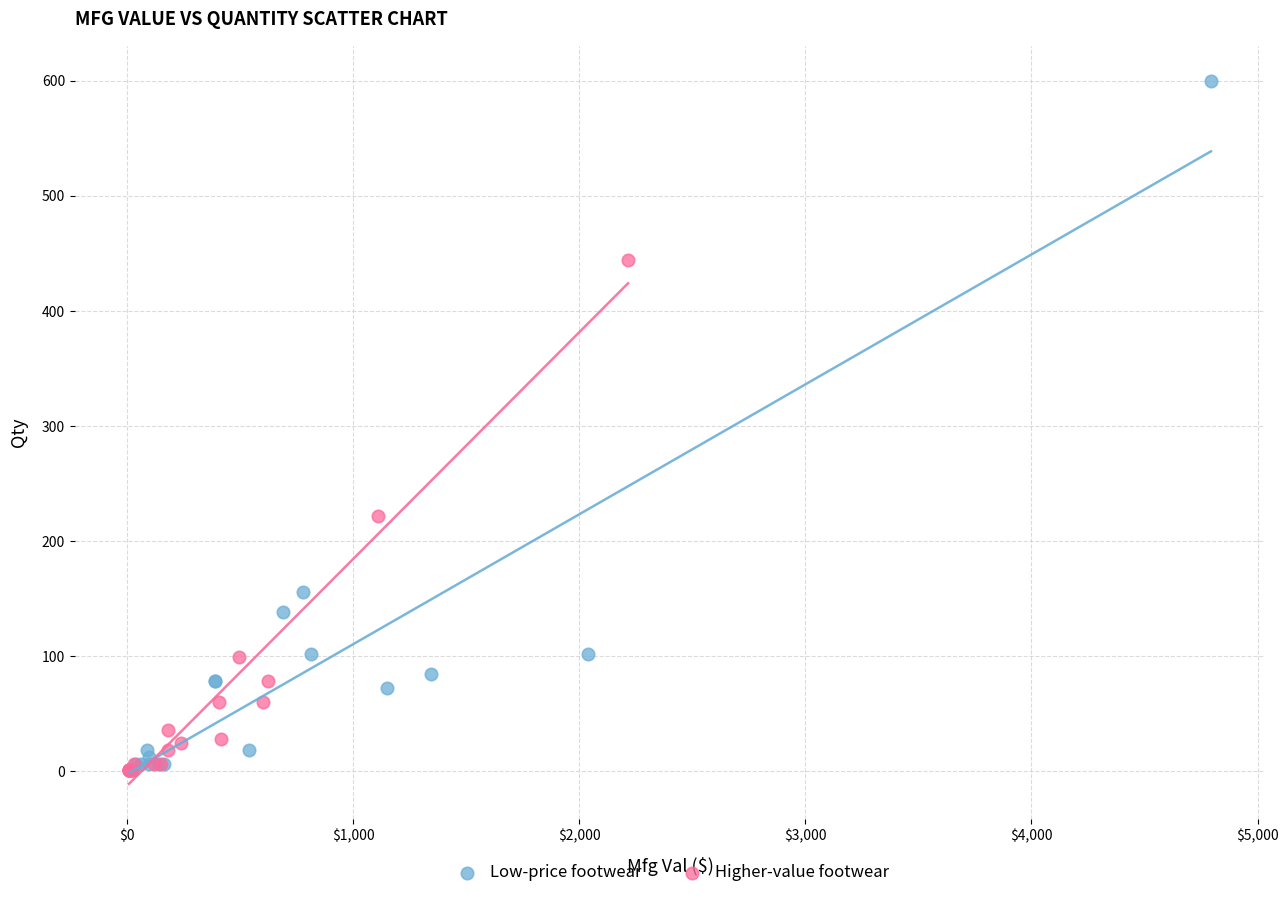

Which series contains the highest Y value?

Low-price footwear